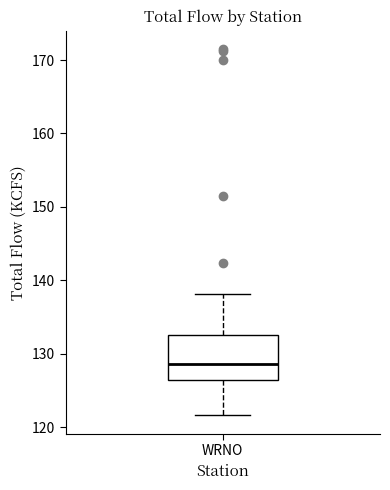

Transcribe this box plot: give where the median line is, the range the box spans, and where the two whiskers end, as read against the y-axis. The values are not printed on the chart, so give them approximately, as read against the axis.

median 129, box 126 to 133, whiskers 122 to 138